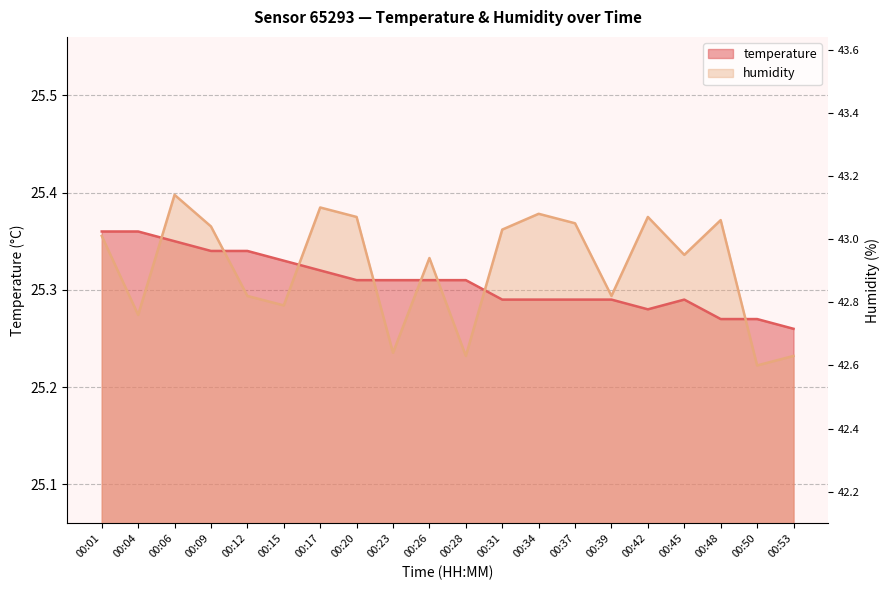

True or false: humidity and temperature intersect in this chart.

True